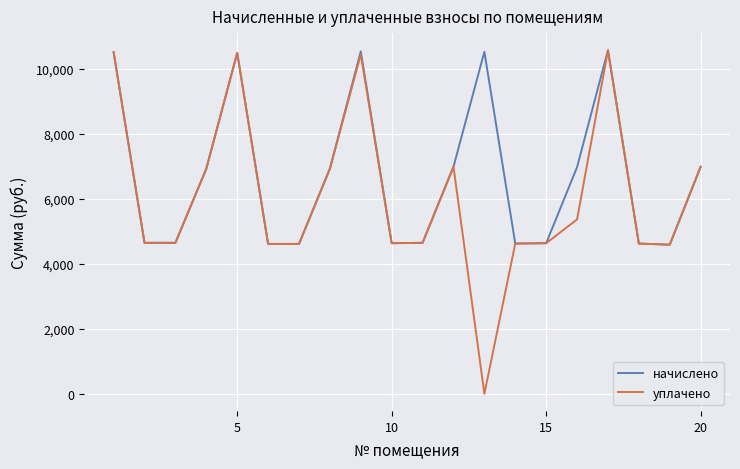

What is the maximum value shown in the chart?

10563.8